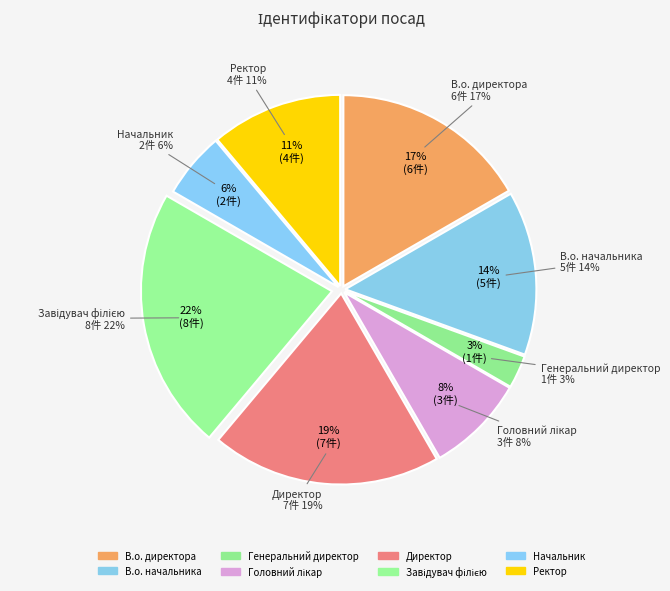

Which category has the smallest portion of the pie?

Генеральний директор